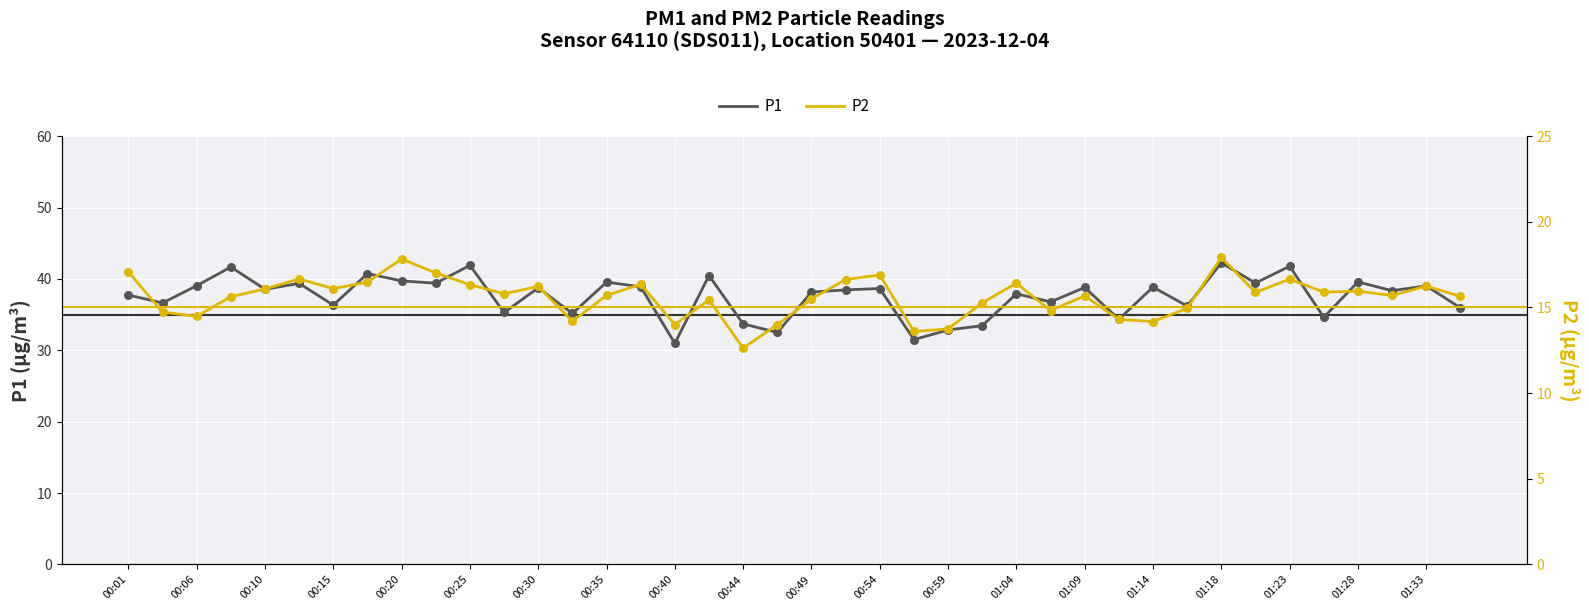

What are all the series names shown in the legend?

P1, P2